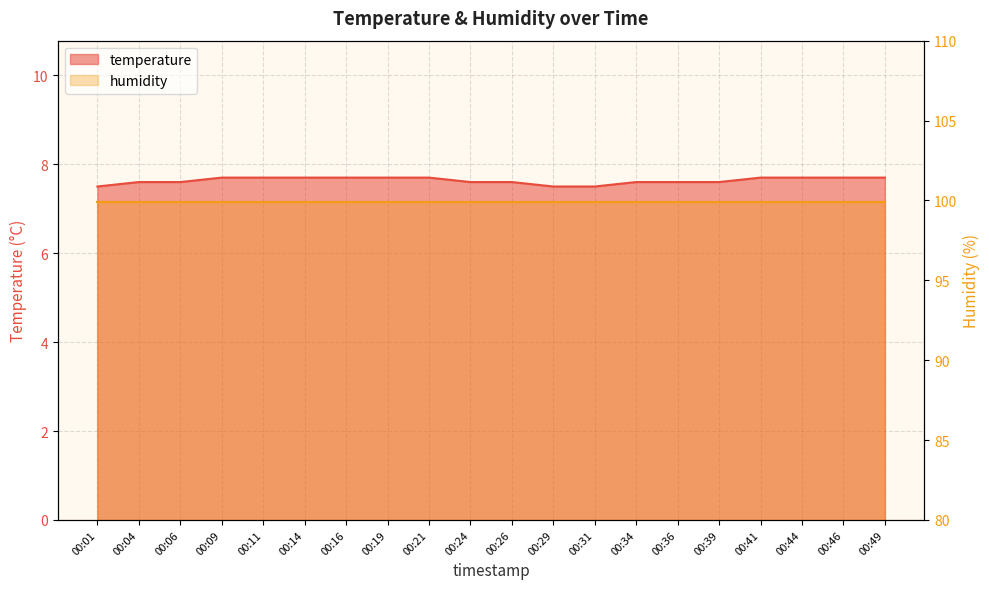

Is it true that the value at 00:34 is 1.6?

False